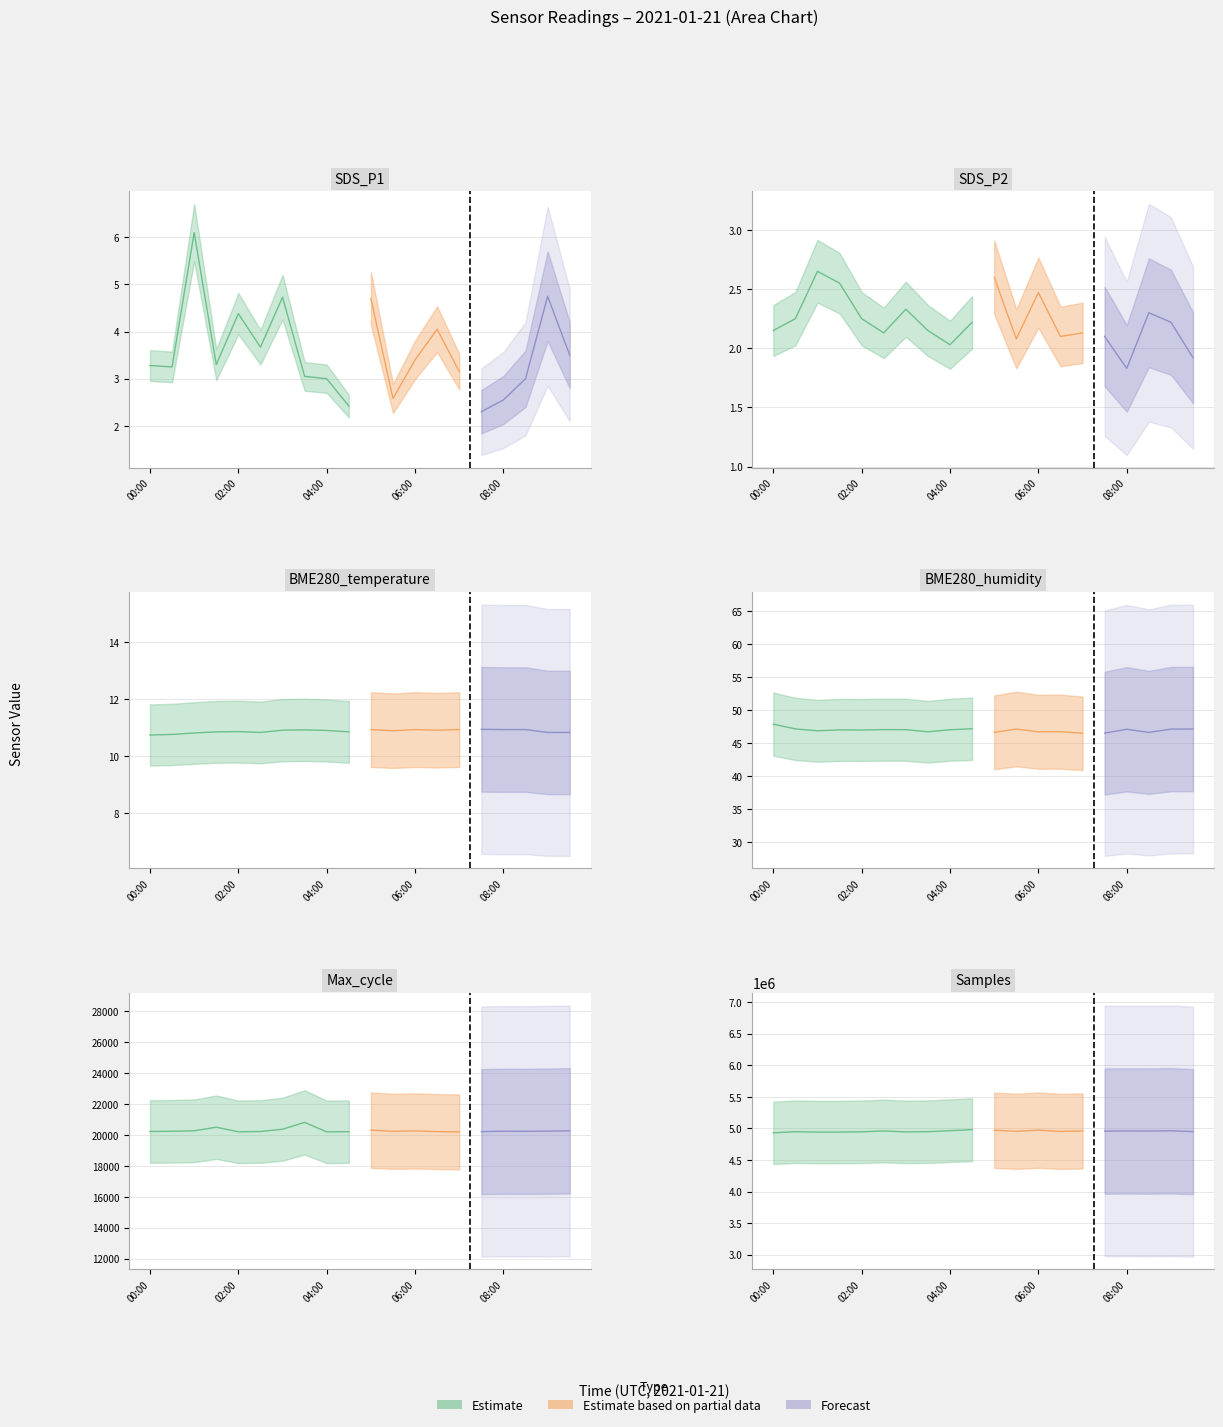

How many lines are shown in the chart?

6